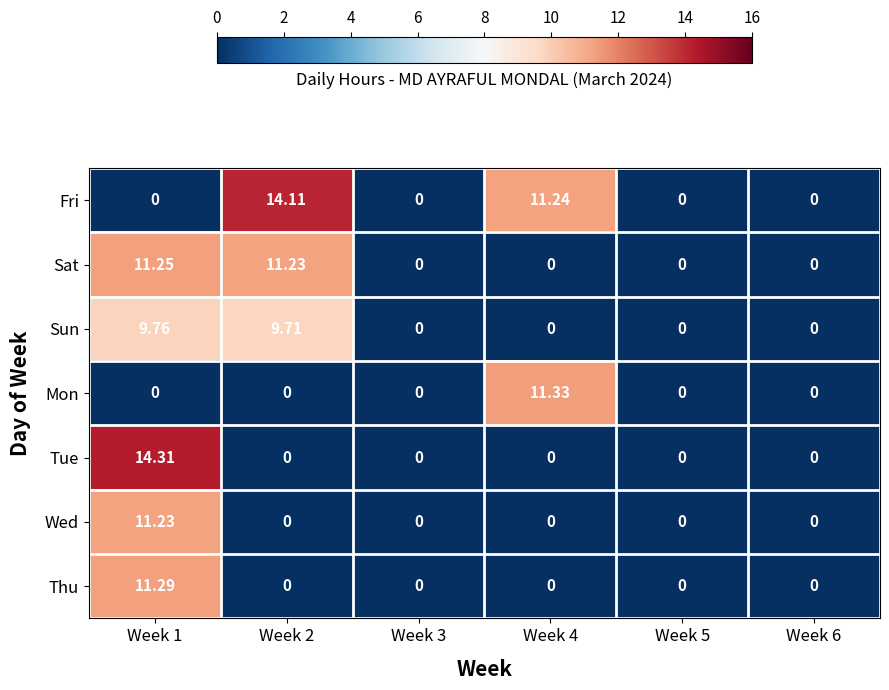

Count the number of data series in this chart.

7